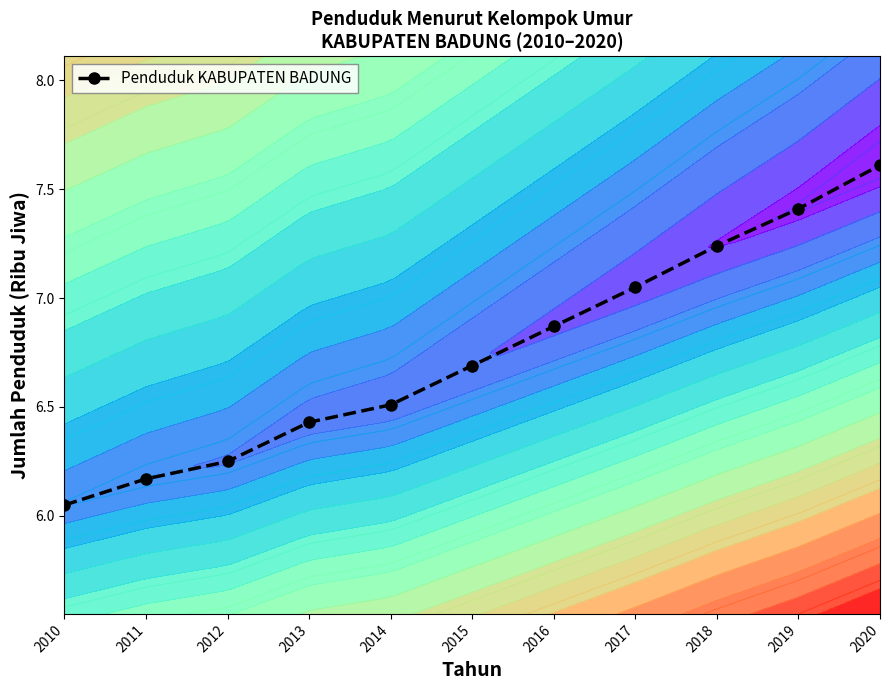

The chart shows a value of 7.2 at 2018. True or false?

True